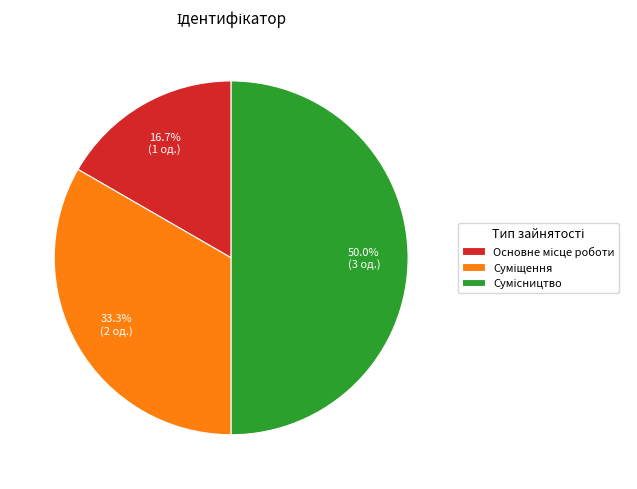

True or false: Сумісництво accounts for 58% of the total.

False